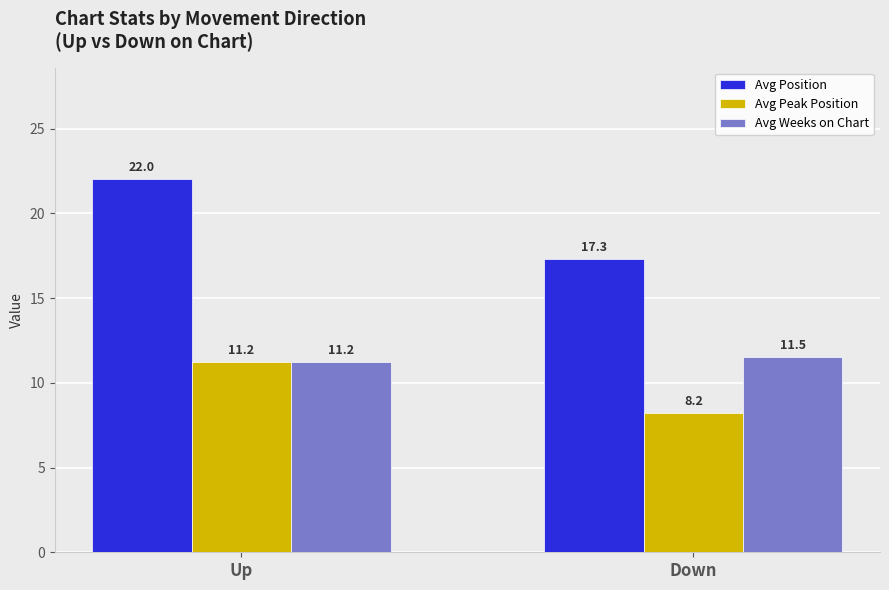

Between Up and Down, which series saw the biggest shift?

Avg Position